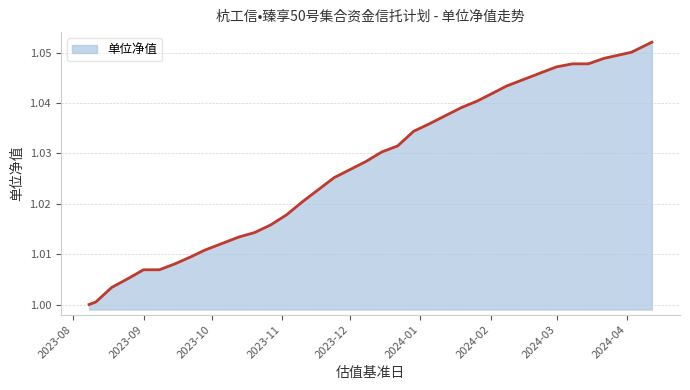

What is the value of the 12th point from the left?

1.0